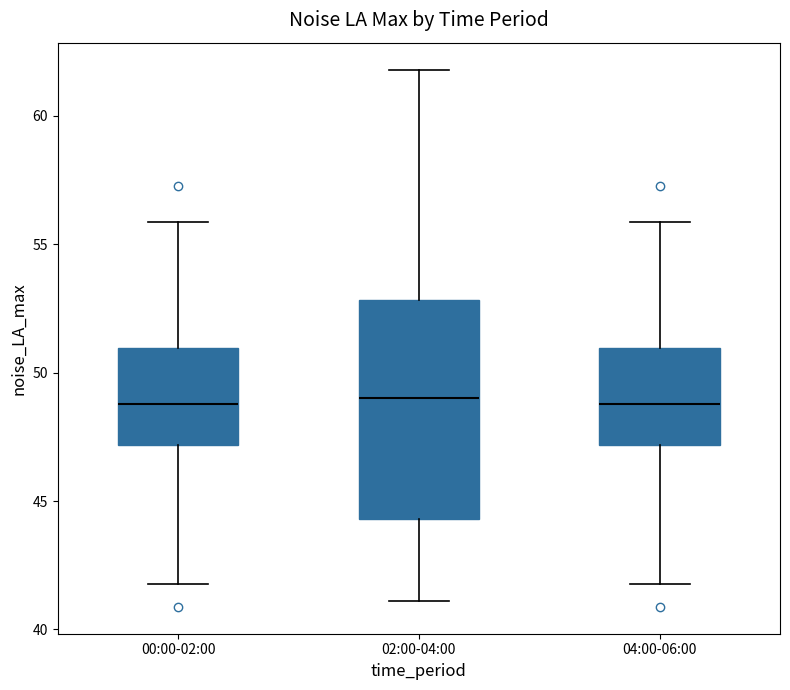

Reading left to right, read every box against the y-axis: the position of its median line, the range the box covers, and the ends of its whiskers. The values are not printed on the chart, so give them approximately, as read against the axis.

00:00-02:00: median 49.0, box 47.0 to 51.0, whiskers 42.0 to 56.0
02:00-04:00: median 49.0, box 44.5 to 53.0, whiskers 41.0 to 62.0
04:00-06:00: median 49.0, box 47.0 to 51.0, whiskers 42.0 to 56.0